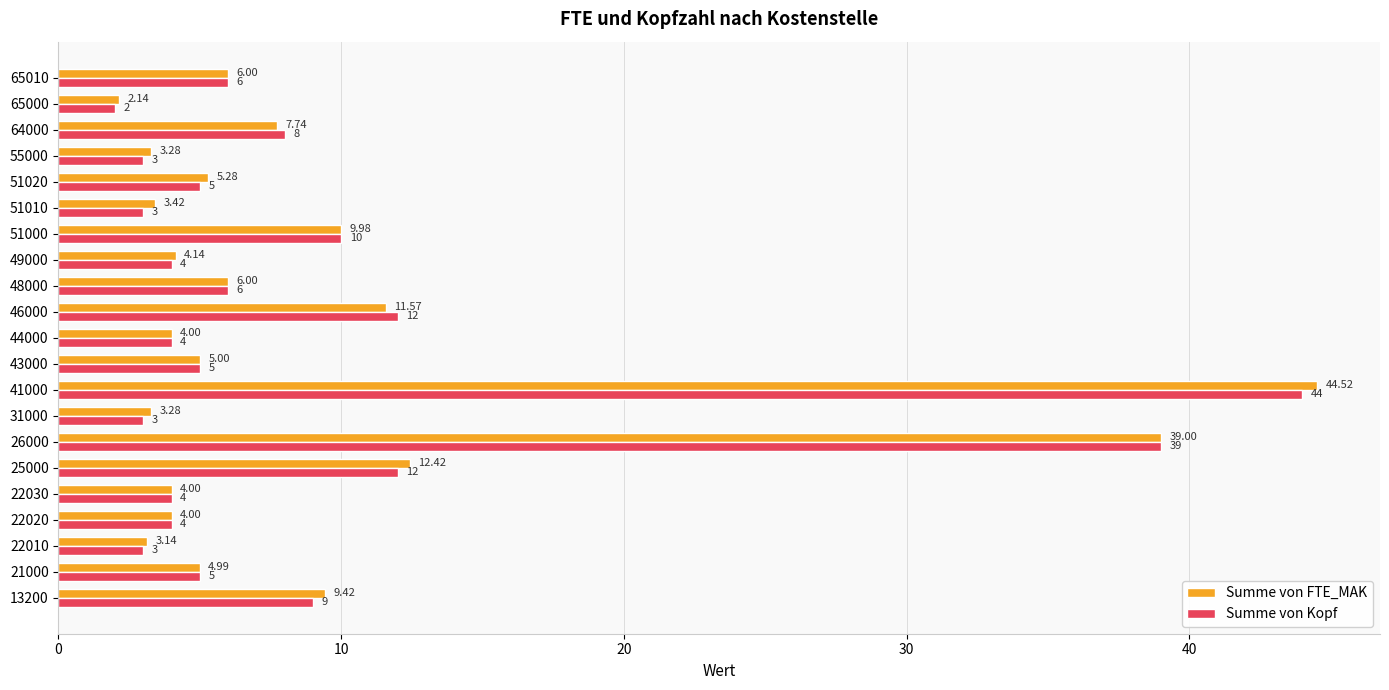

At which category is the sum across all series the highest?

41000